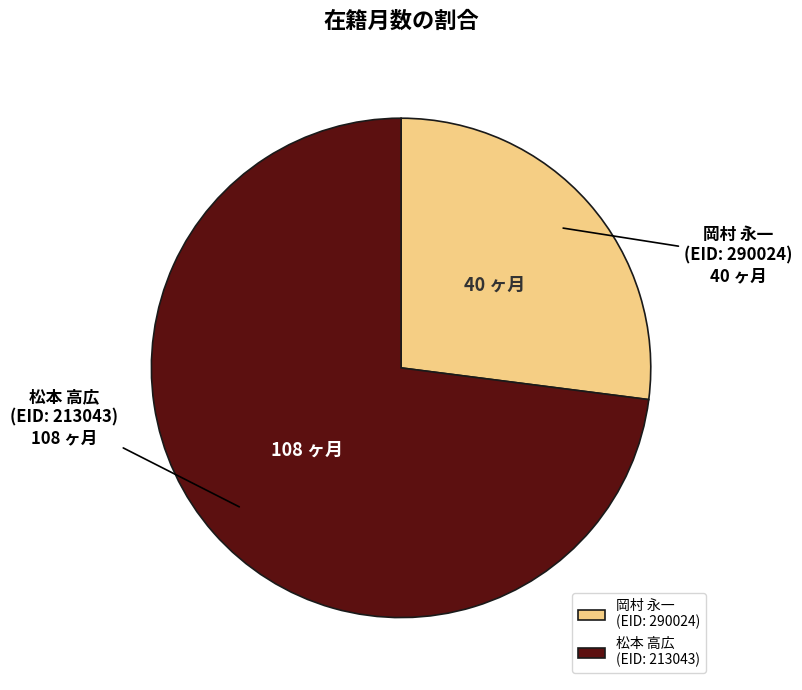

How many slices are in this pie chart?

2